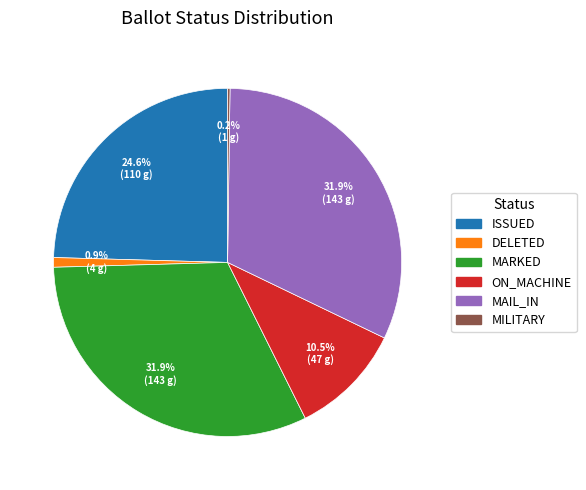

Which has a higher value, DELETED or MARKED?

MARKED